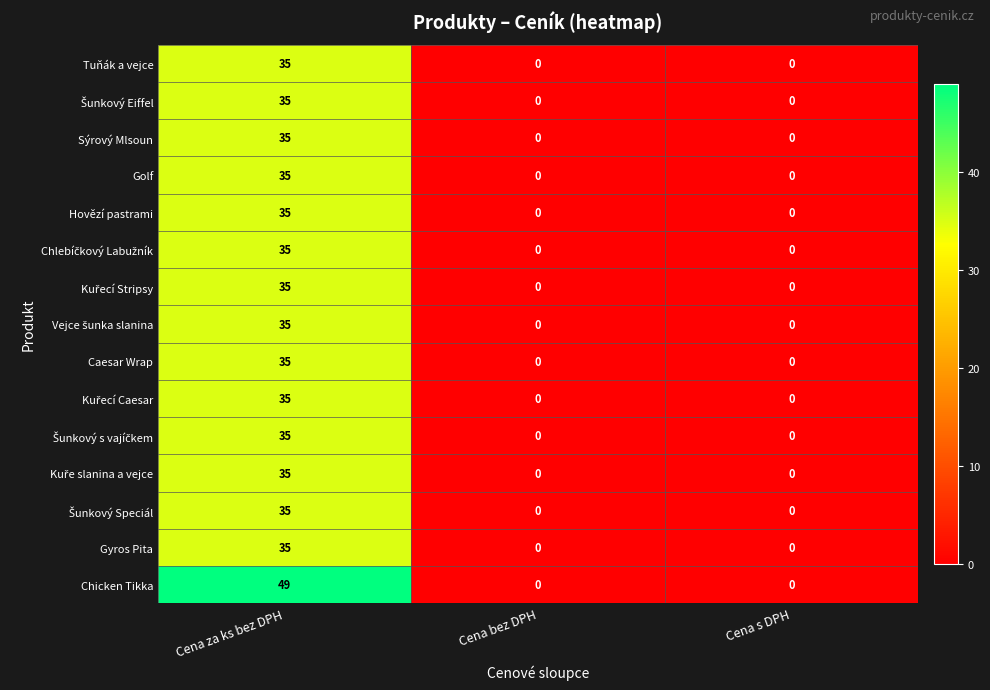

At how many categories does at least one series exceed 14?

1